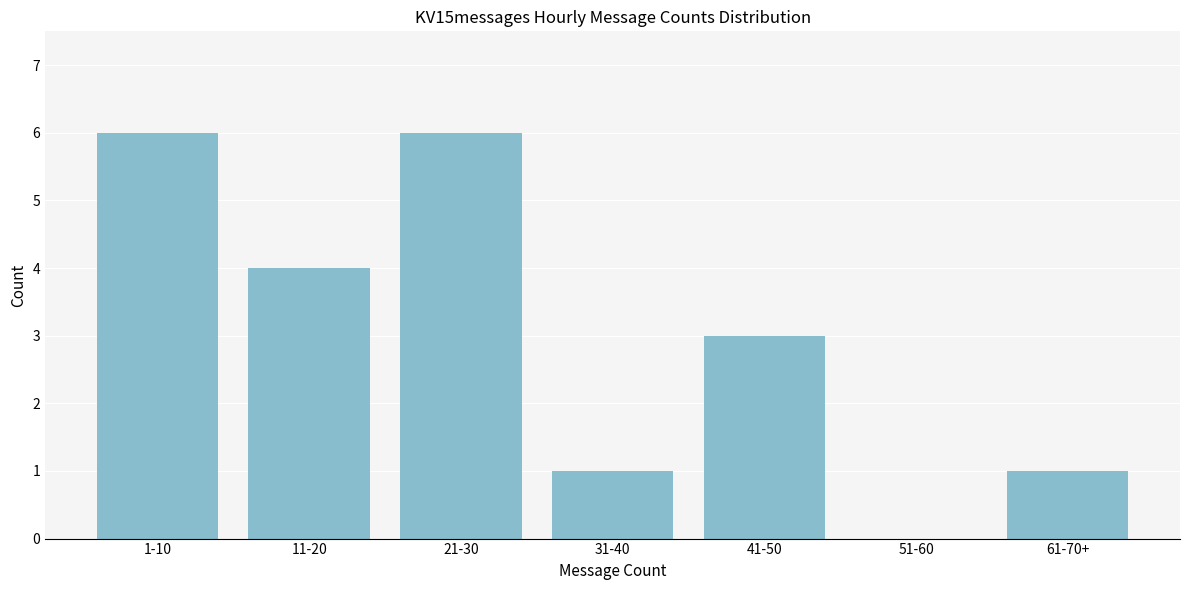

Reading left to right, what are all the values shown in this chart?

1-10=6	11-20=4	21-30=6	31-40=1	41-50=3	51-60=0	61-70+=1